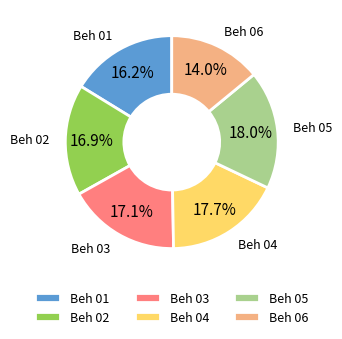

What is the smallest slice in the pie chart?

Beh 06